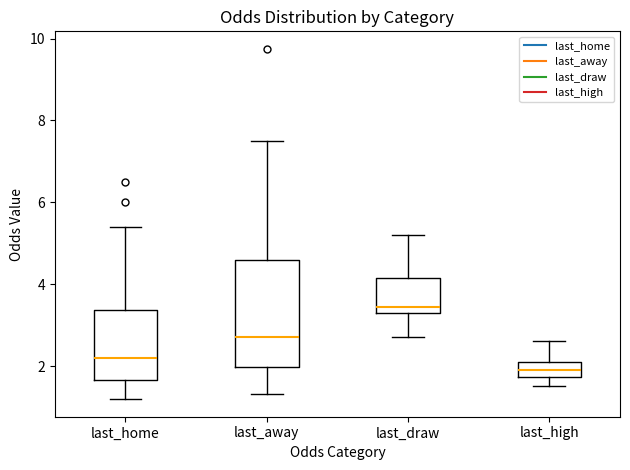

Reading left to right, transcribe this box plot: for each box, give where its median line is, the range the box spans, and where its two whiskers end, as read against the y-axis. The values are not printed on the chart, so give them approximately, as read against the axis.

last_home: median 2.2, box 1.6 to 3.4, whiskers 1.2 to 5.4
last_away: median 2.8, box 2.0 to 4.6, whiskers 1.4 to 7.6
last_draw: median 3.4 (just above the box's lower edge), box 3.4 to 4.2, whiskers 2.8 to 5.2
last_high: median 1.8 (inside the box), box 1.8 to 2.2, whiskers 1.6 to 2.6